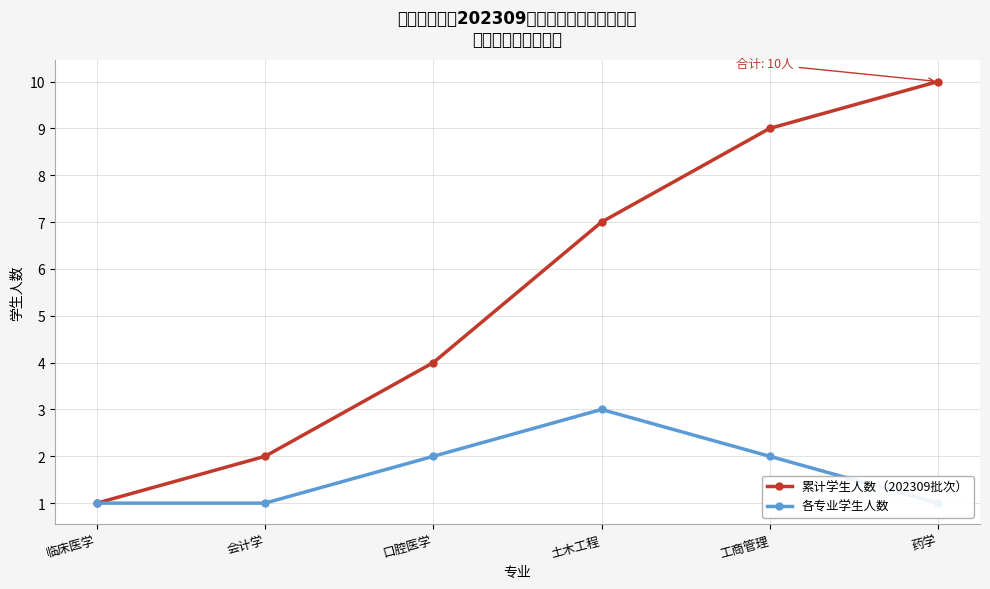

What position from the left is 口腔医学?

3